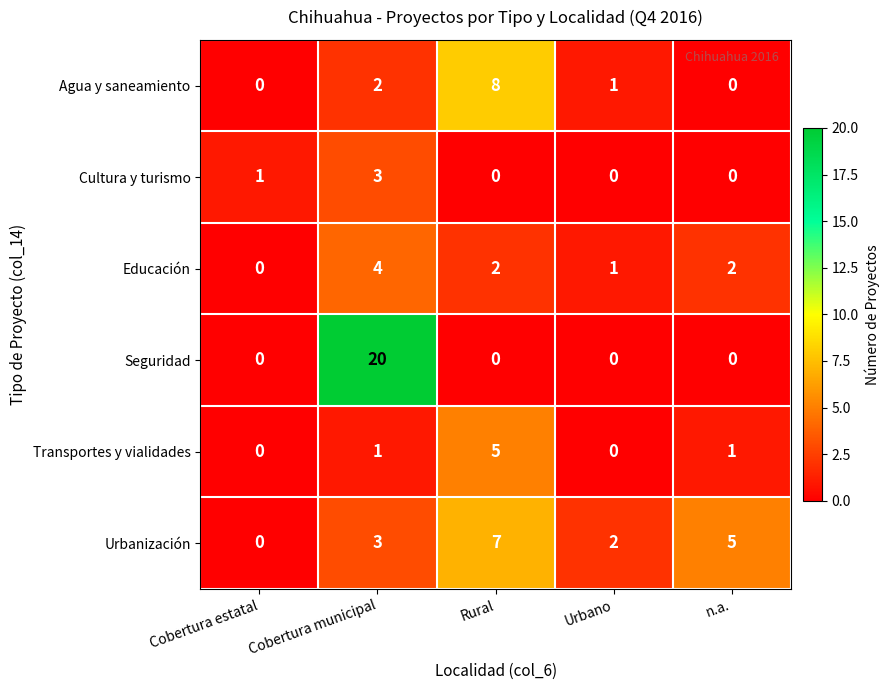

Between Cobertura municipal and Urbano, which series saw the biggest shift?

Seguridad